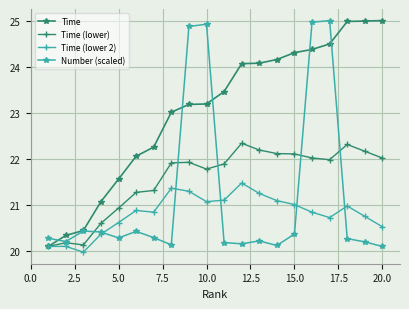

Is this an area chart (filled region under the line)?

No